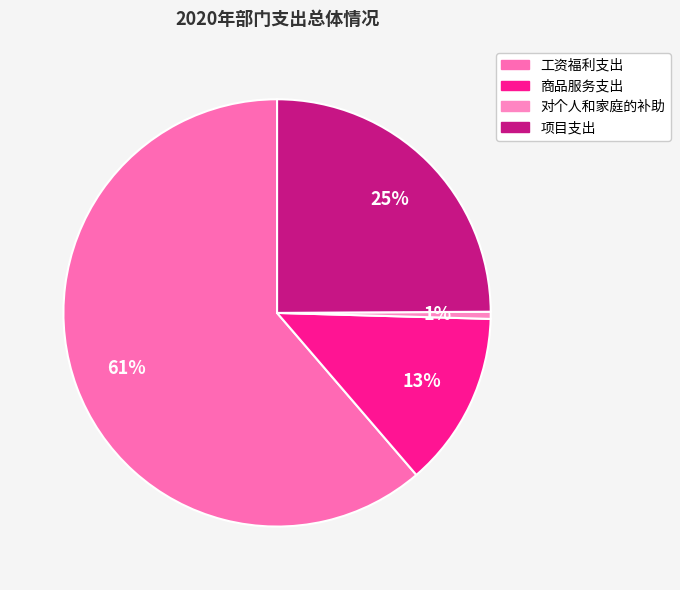

What percentage is the 项目支出 slice, to the nearest percent?

25%